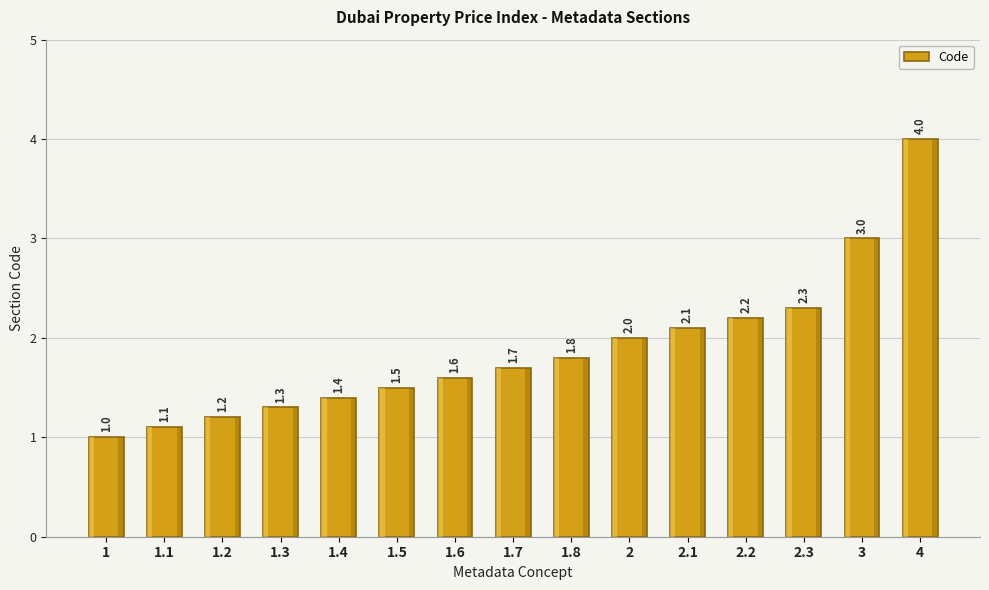

At which category does the chart reach its peak across all series?

4